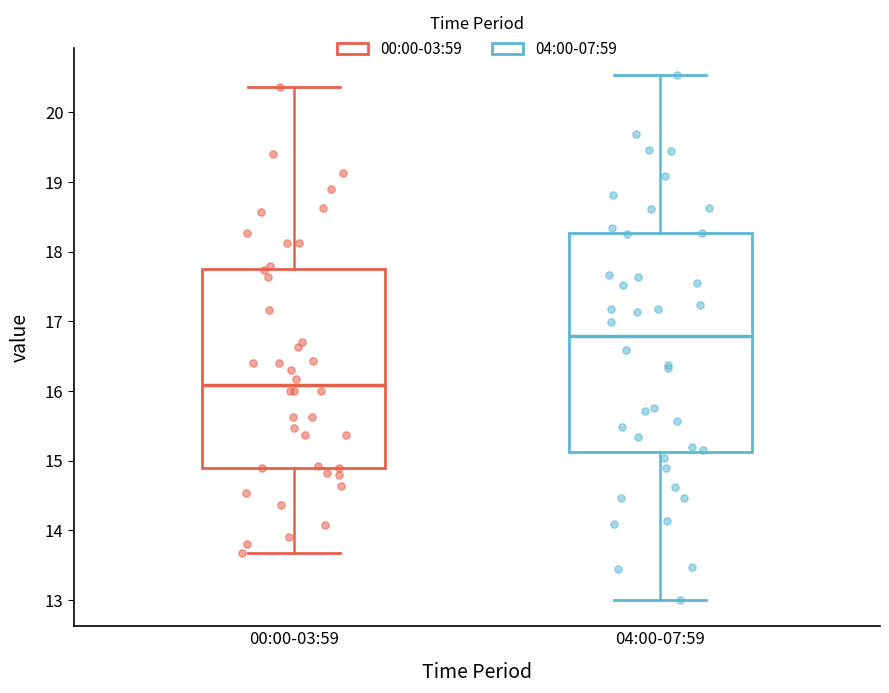

Reading left to right, read every box against the y-axis: the position of its median line, the range the box covers, and the ends of its whiskers. The values are not printed on the chart, so give them approximately, as read against the axis.

00:00-03:59: median 16.1, box 14.9 to 17.7, whiskers 13.7 to 20.4
04:00-07:59: median 16.8, box 15.1 to 18.3, whiskers 13.0 to 20.5